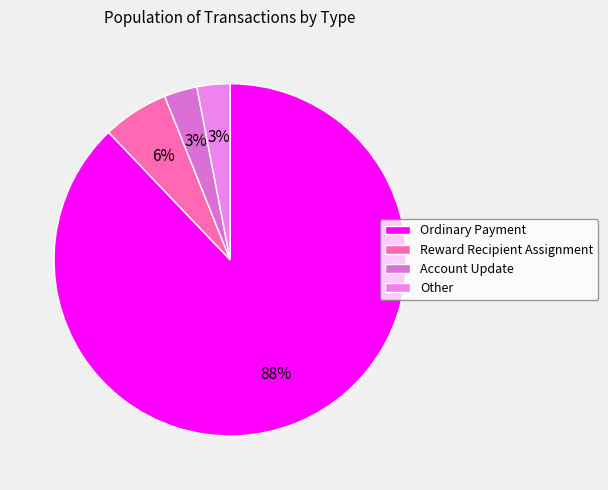

Count the number of slices in the pie.

4